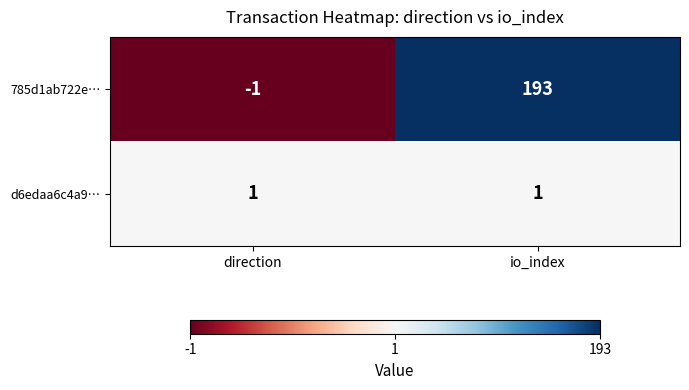

Reading left to right, what are all the values shown in this chart?

785d1ab722e…: -1	193
d6edaa6c4a9…: 1	1